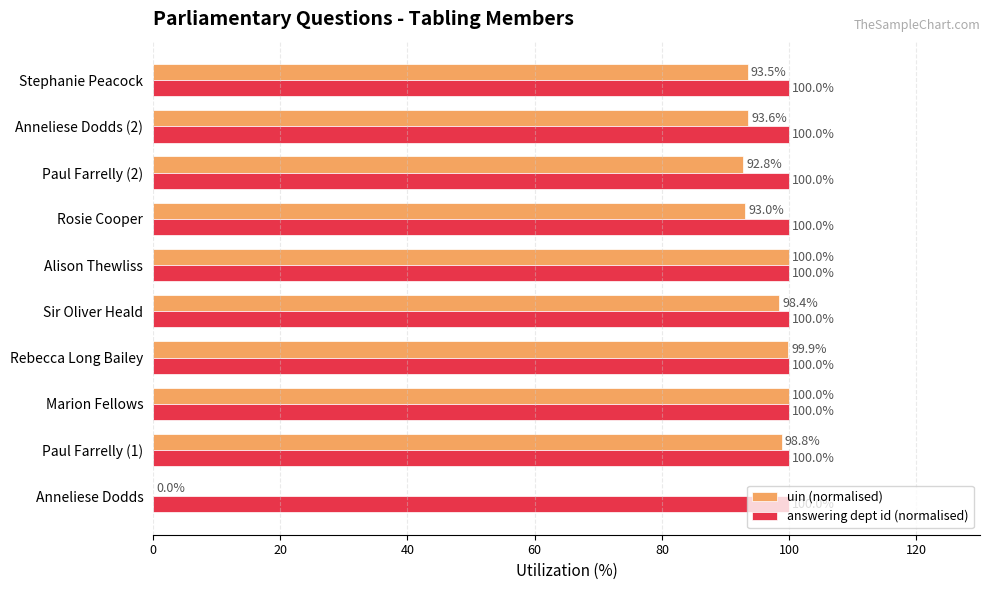

Where is uin (normalised) nearest to the value 50?

Paul Farrelly (2)